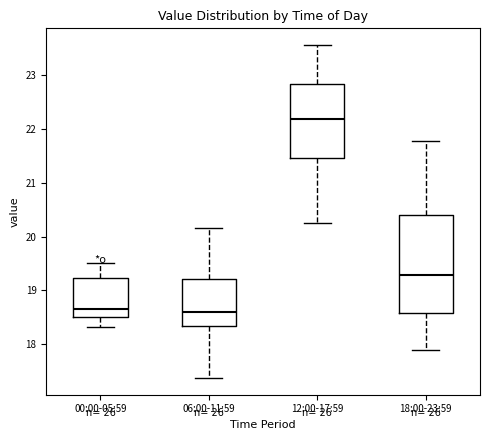

Reading left to right, read every box against the y-axis: the position of its median line, the range the box covers, and the ends of its whiskers. The values are not printed on the chart, so give them approximately, as read against the axis.

00:00-05:59: median 18.6, box 18.5 to 19.2, whiskers 18.3 to 19.5
06:00-11:59: median 18.6, box 18.3 to 19.2, whiskers 17.4 to 20.2
12:00-17:59: median 22.2, box 21.5 to 22.8, whiskers 20.3 to 23.6
18:00-23:59: median 19.3, box 18.6 to 20.4, whiskers 17.9 to 21.8